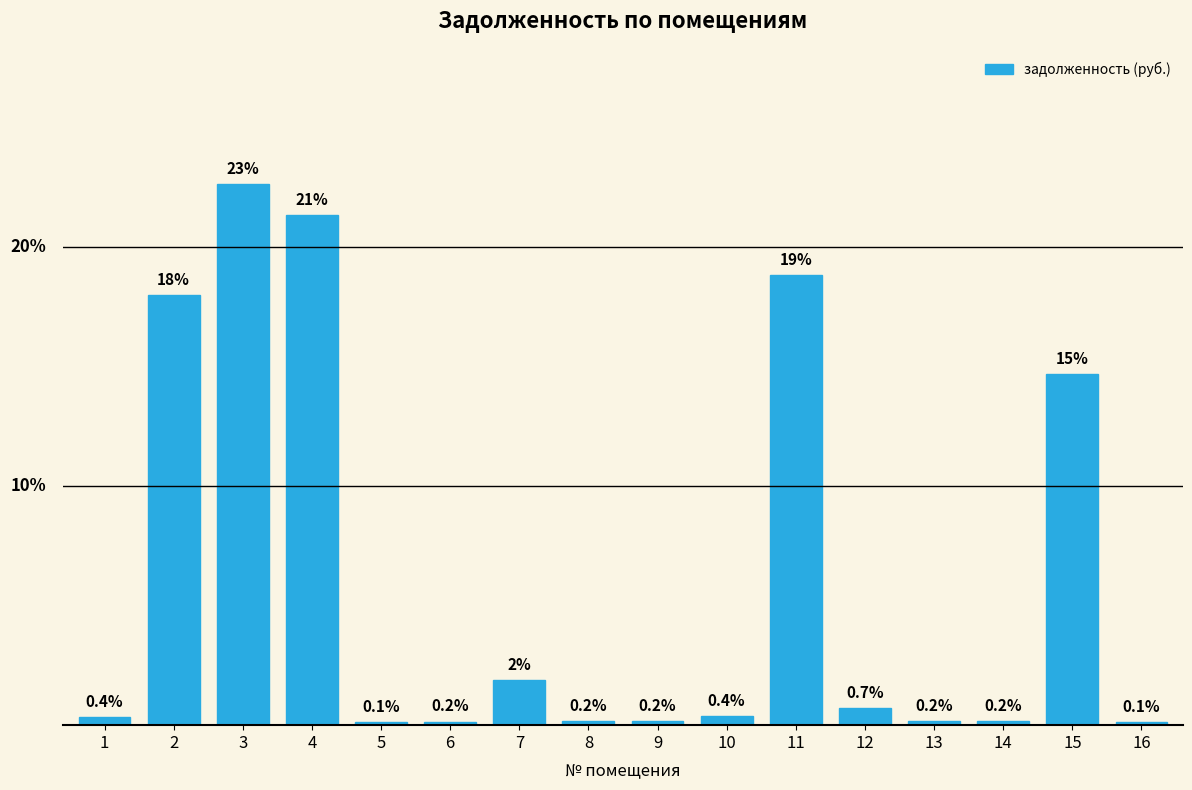

Does the chart contain any negative values?

No